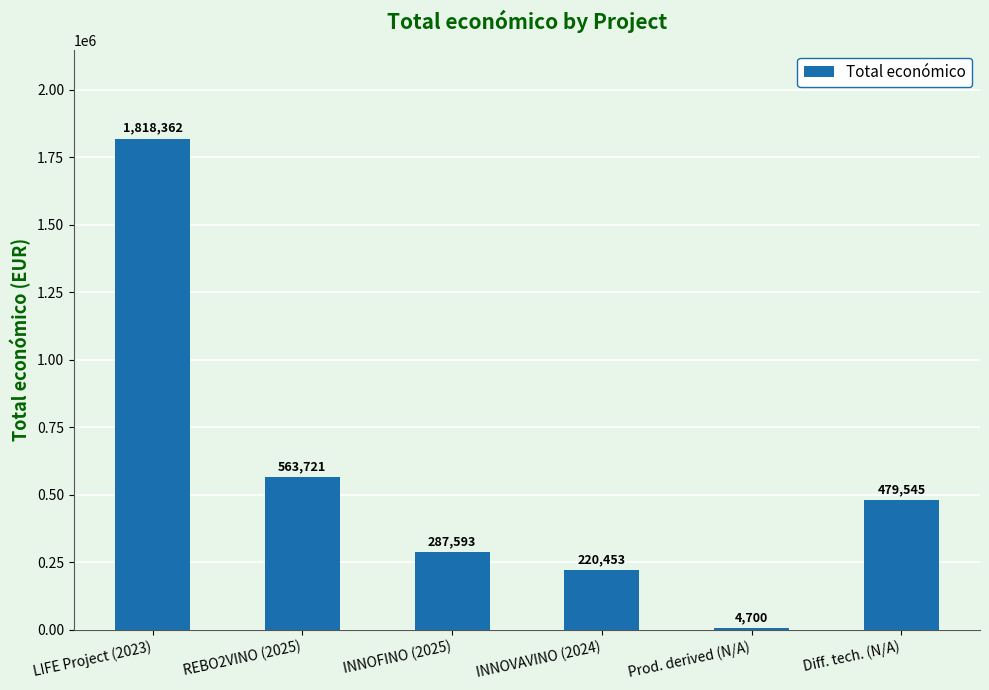

Where does the data first go above 479545?

LIFE Project (2023)